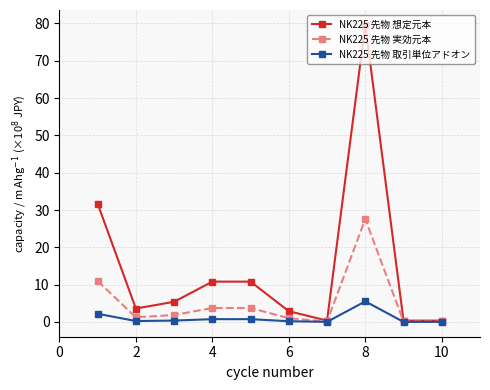

Which series has the largest range (max minus min)?

NK225 先物 想定元本